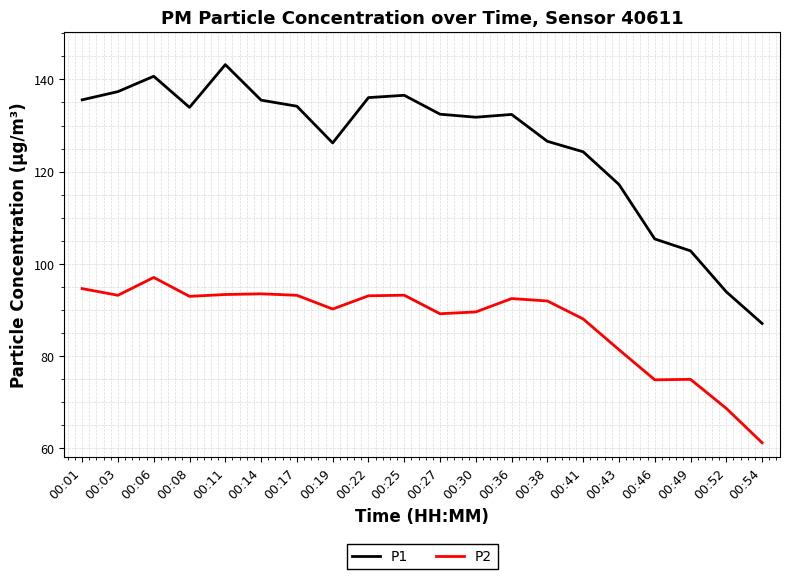

True or false: P2 and P1 cross at least once.

False